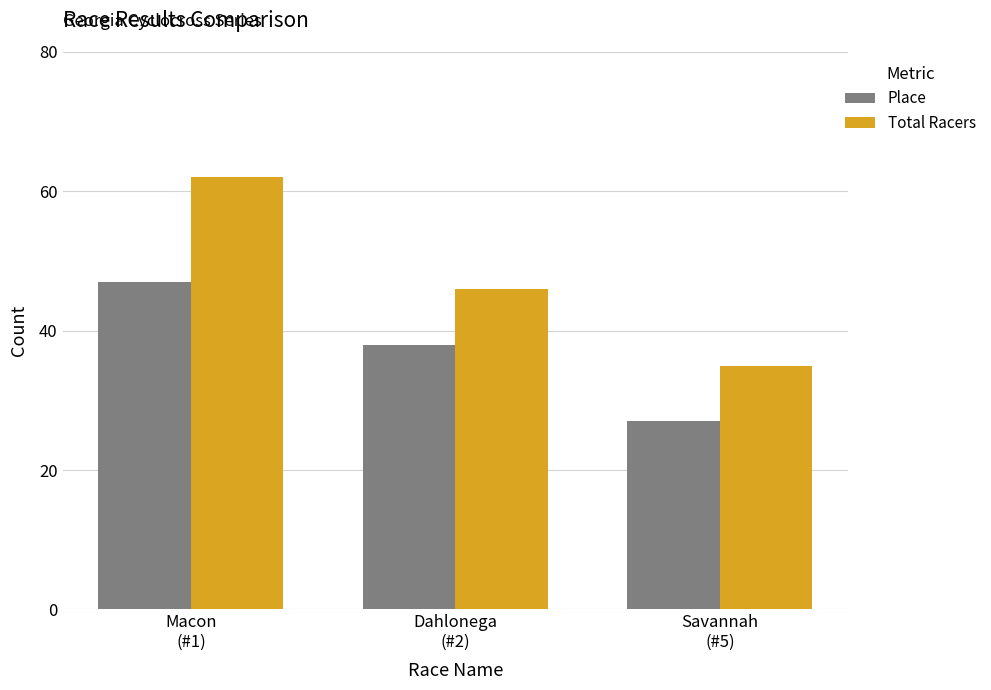

Which category has the highest value across all series?

Macon
(#1)